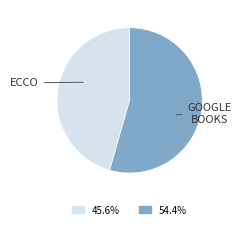

How many segments does this pie chart have?

2